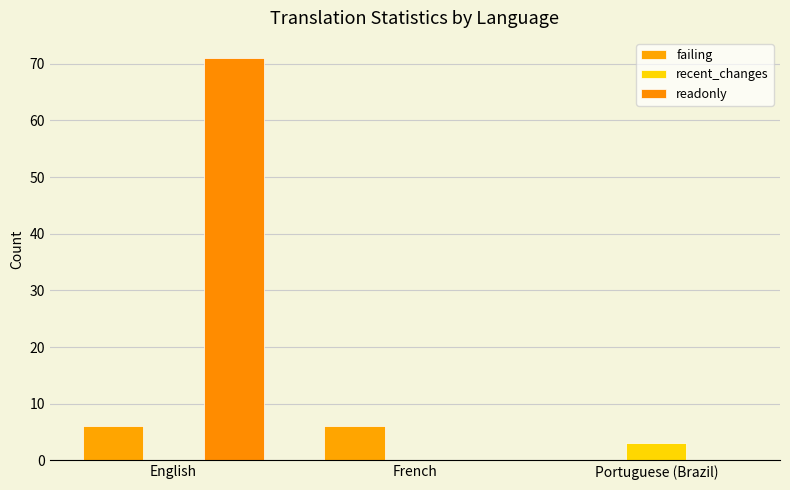

What is the label of the 2nd bar from the right?

French